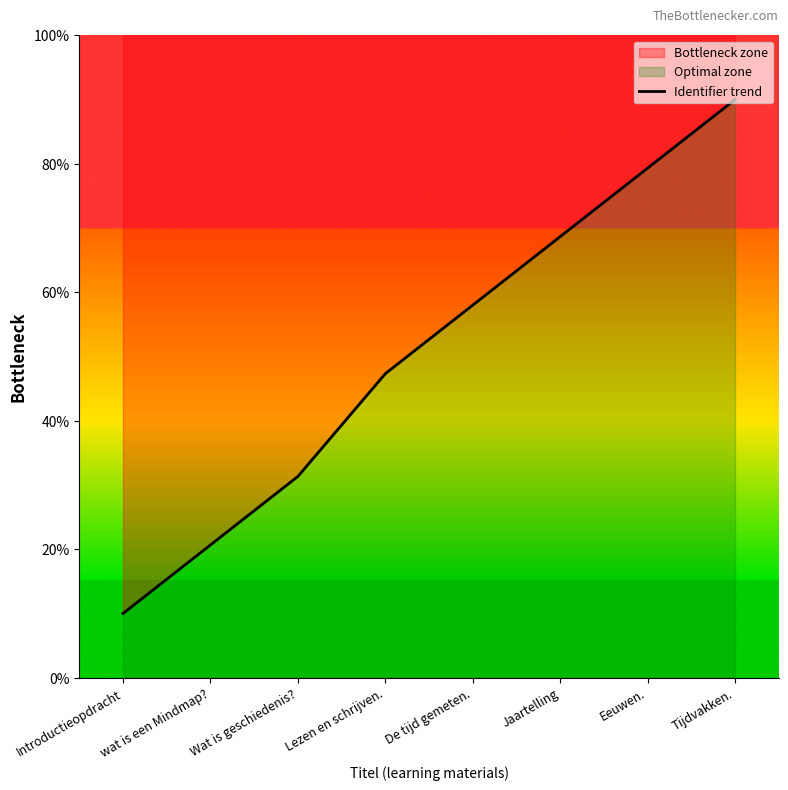

Rank the categories by value from highest to lowest.

Tijdvakken., Eeuwen., Jaartelling, De tijd gemeten., Lezen en schrijven., Wat is geschiedenis?, wat is een Mindmap?, Introductieopdracht